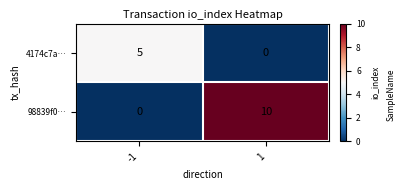

The value of 98839f0… at -1 is 0. True or false?

True